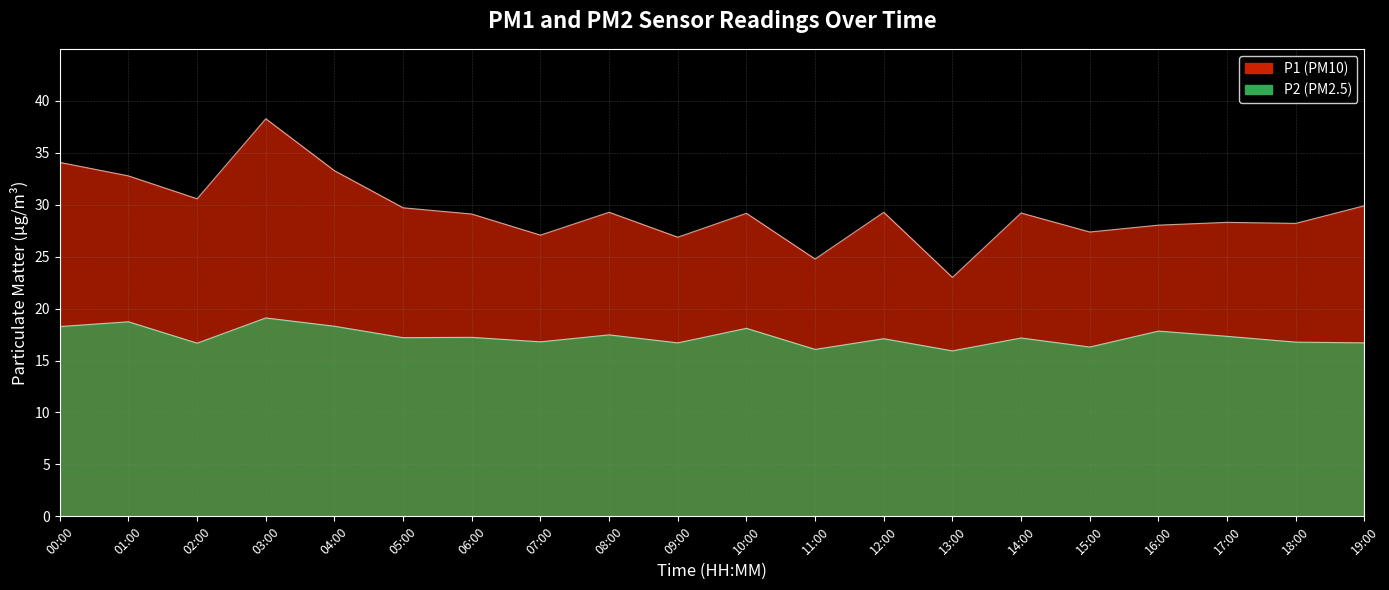

Does the chart display data point markers on the line(s)?

No